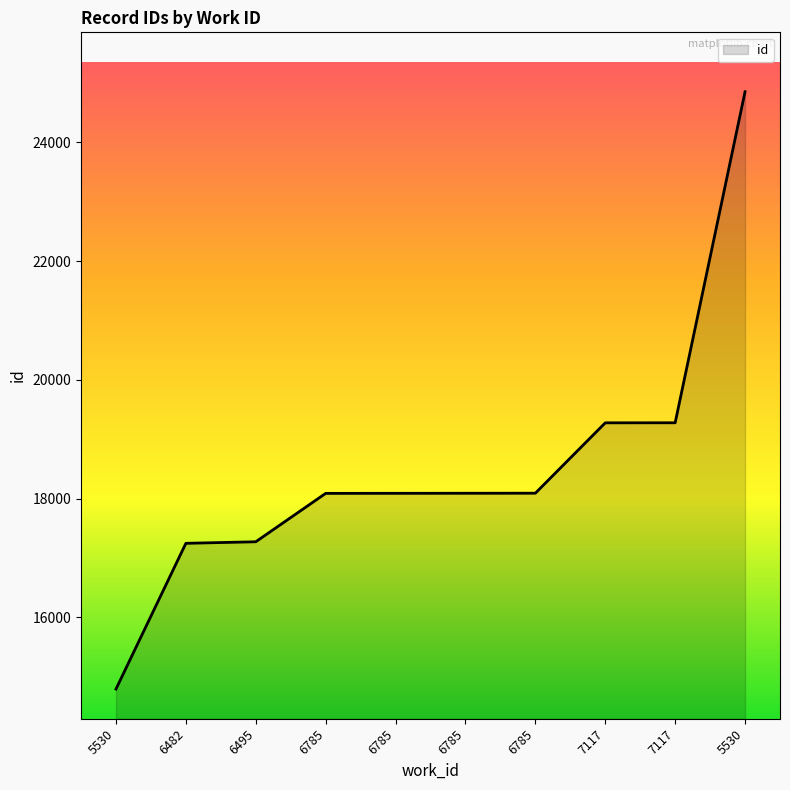

What value does the data have at 6785?

18090